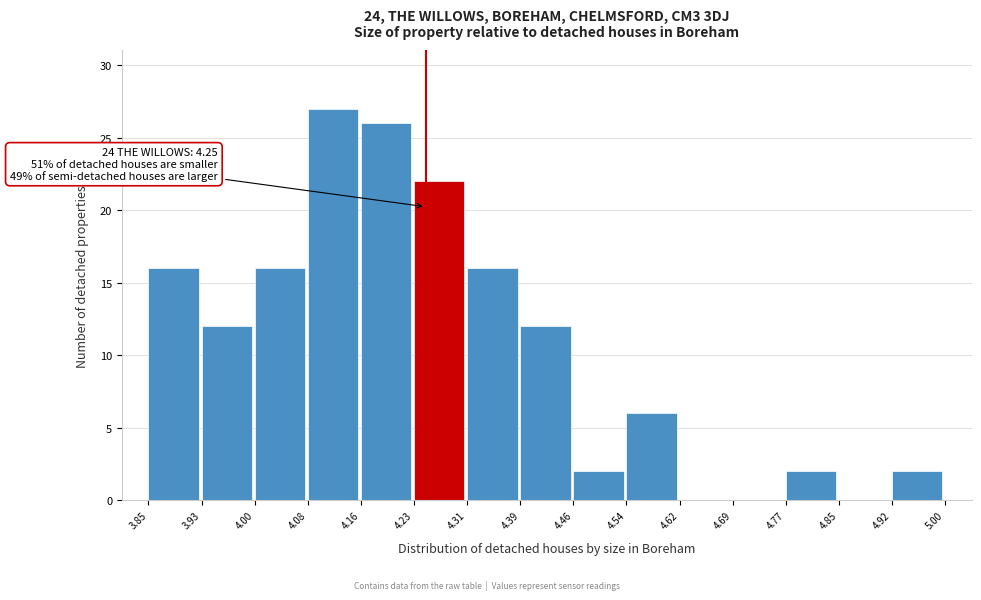

Which range on the x-axis has the tallest bar?

4.08 to 4.16